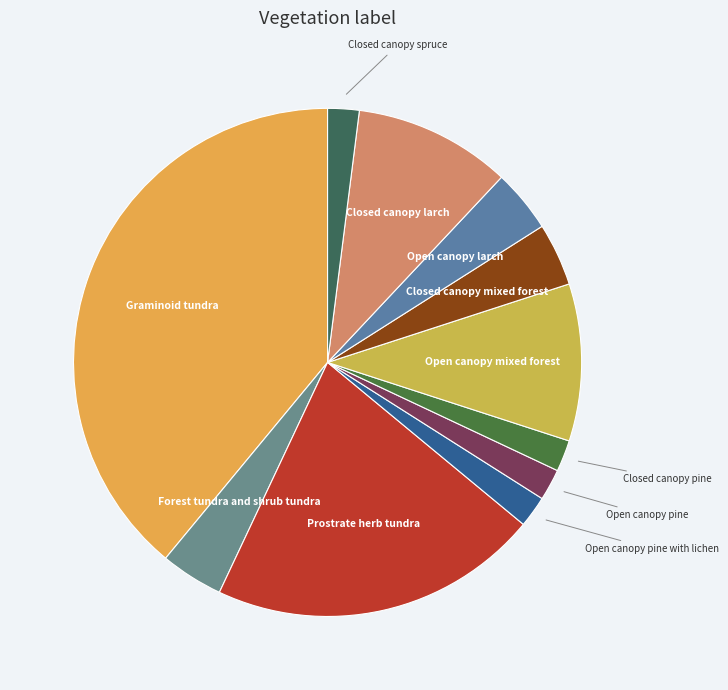

How many segments does this pie chart have?

11